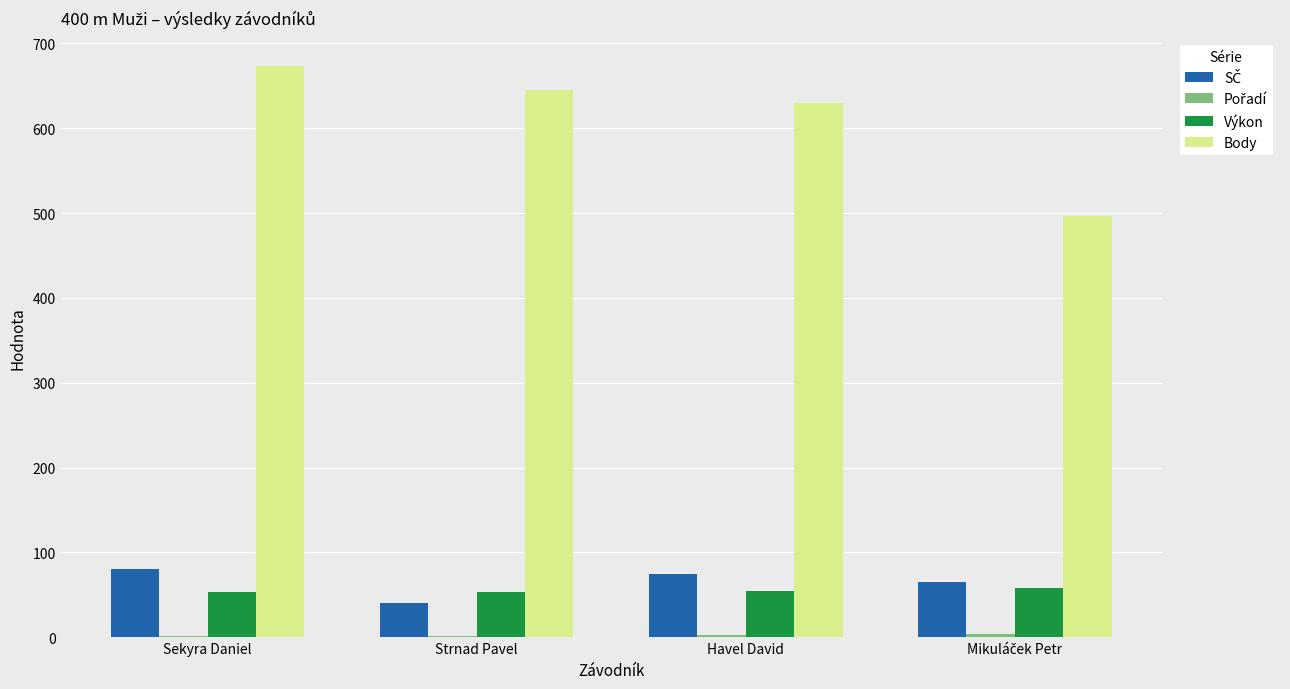

How many series are shown in this chart?

4